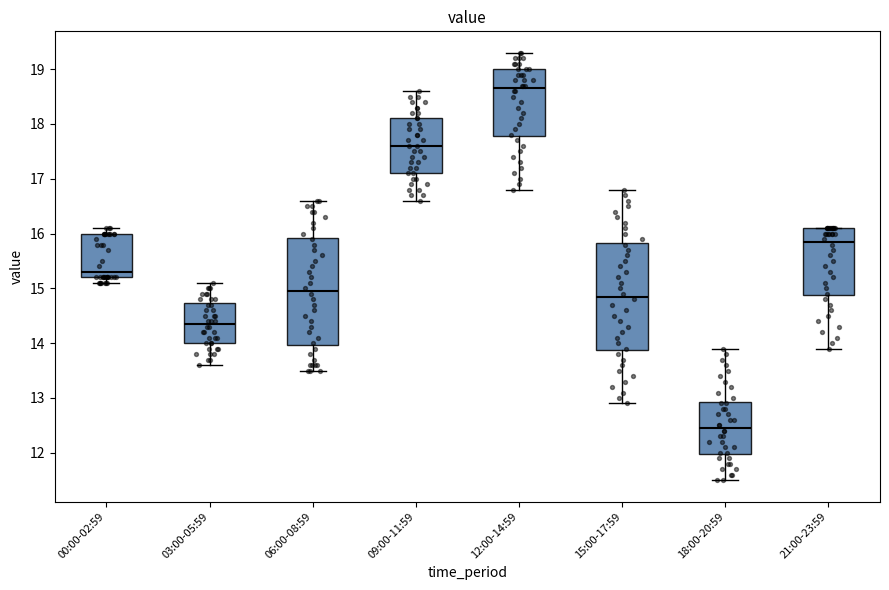

Where is the upper edge of the box for 21:00-23:59 on the y-axis? The values are not printed on the chart, so give them approximately, as read against the axis.

16.1